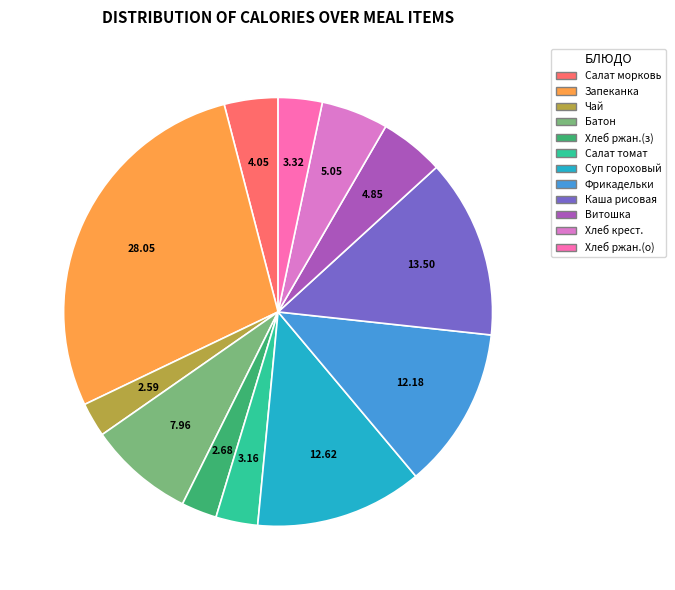

Combined, do Фрикадельки and Запеканка account for over 50%?

No